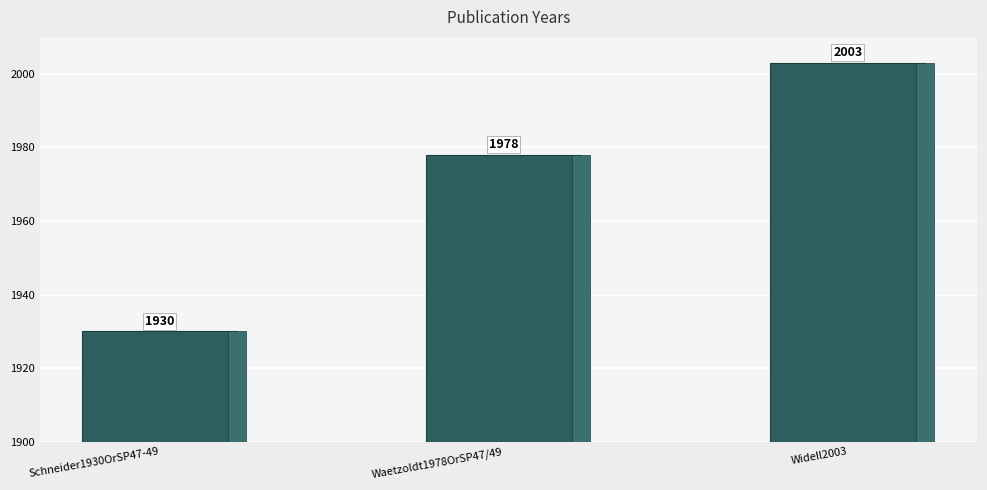

List the labels in order of value, largest first.

Widell2003, Waetzoldt1978OrSP47/49, Schneider1930OrSP47-49